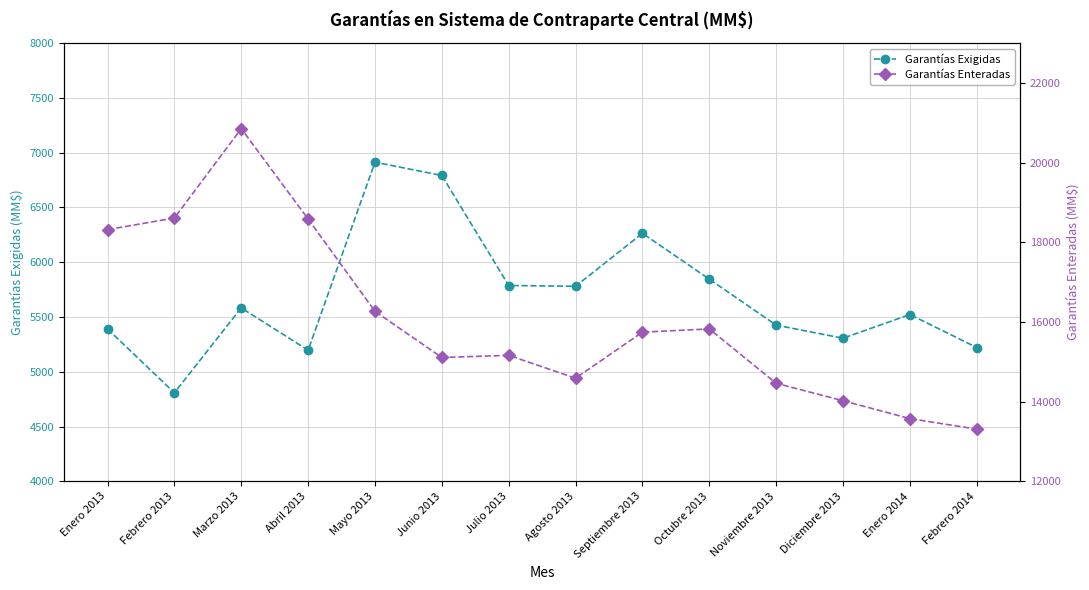

Which series changed the most between Mayo 2013 and Septiembre 2013?

Garantías Exigidas